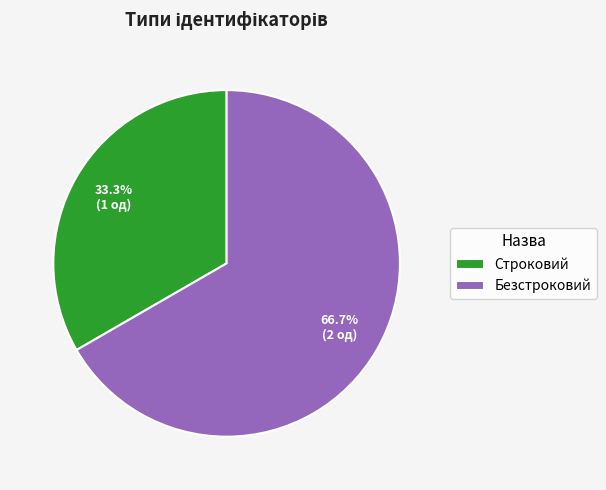

Count the number of slices in the pie.

2